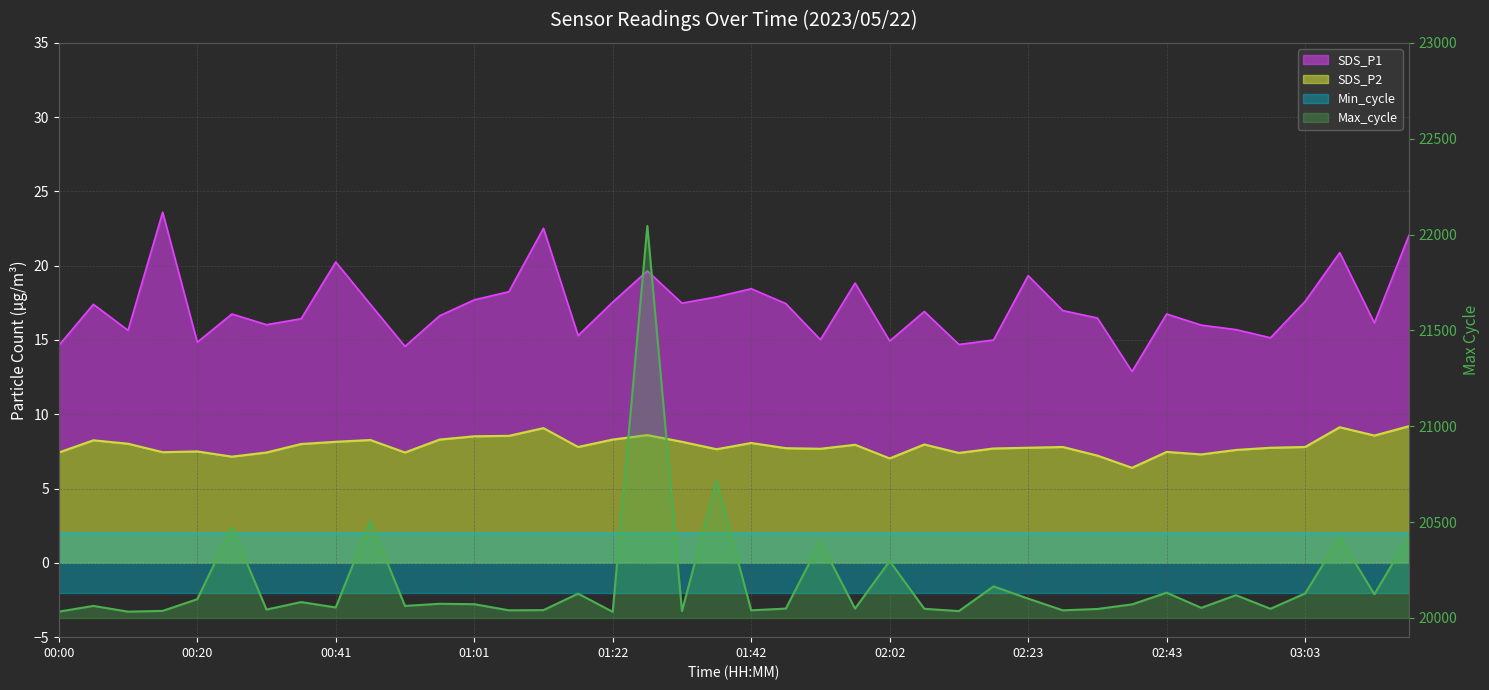

Between 01:27 and 02:53, which is larger?

01:27